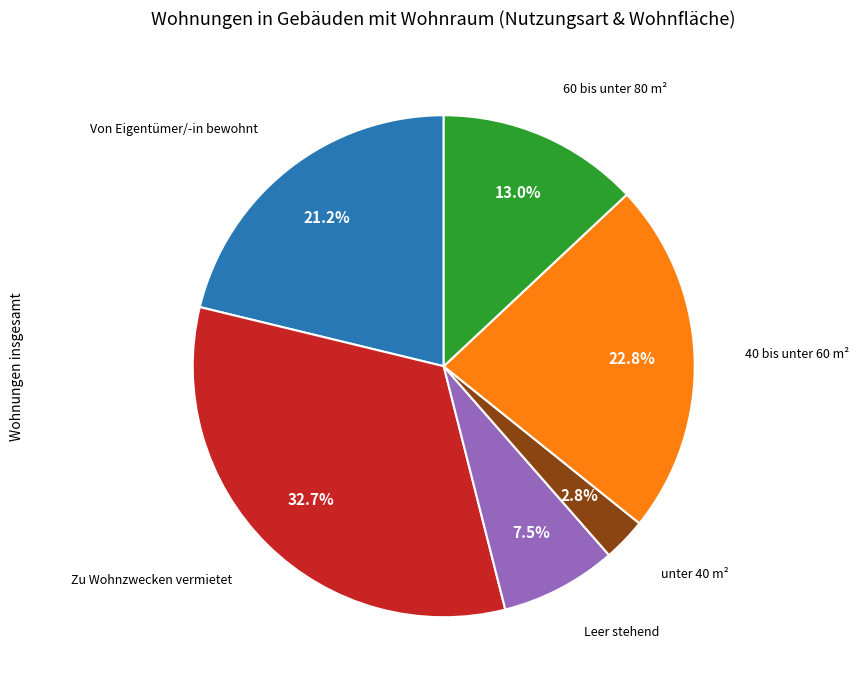

Is there any slice that represents more than half of the pie?

No